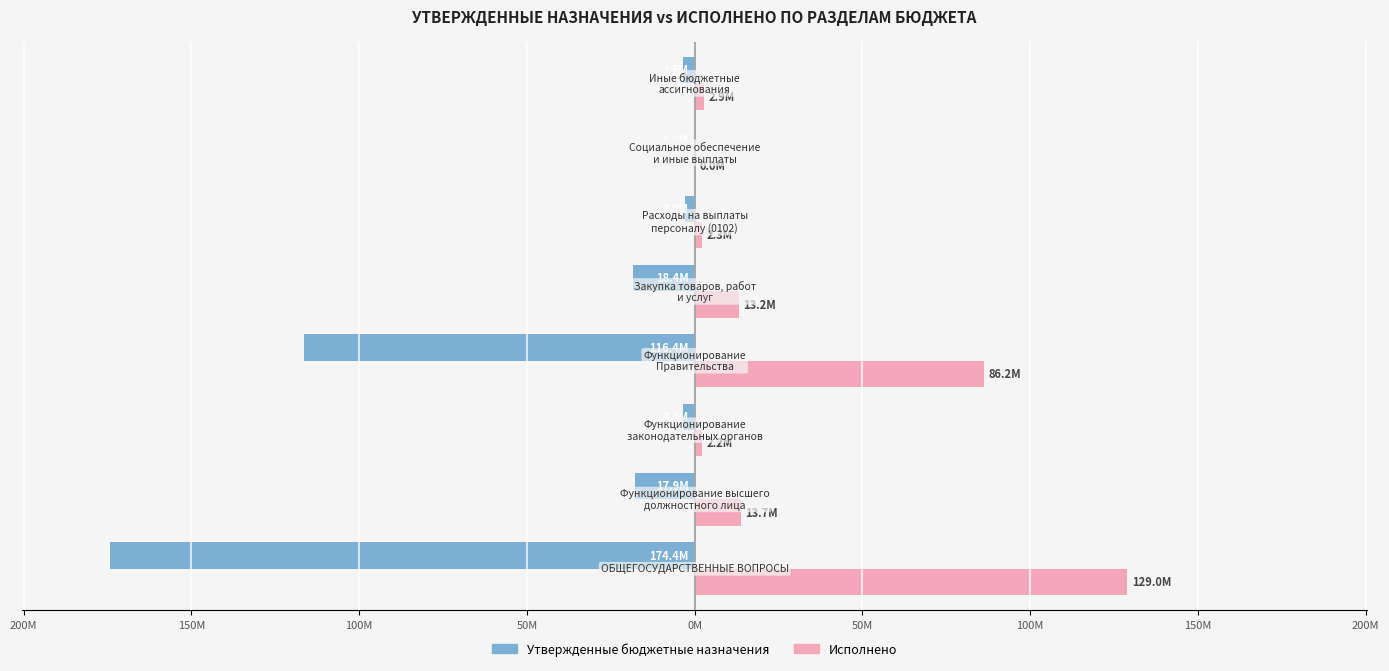

What are all the series names shown in the legend?

Утвержденные бюджетные назначения, Исполнено